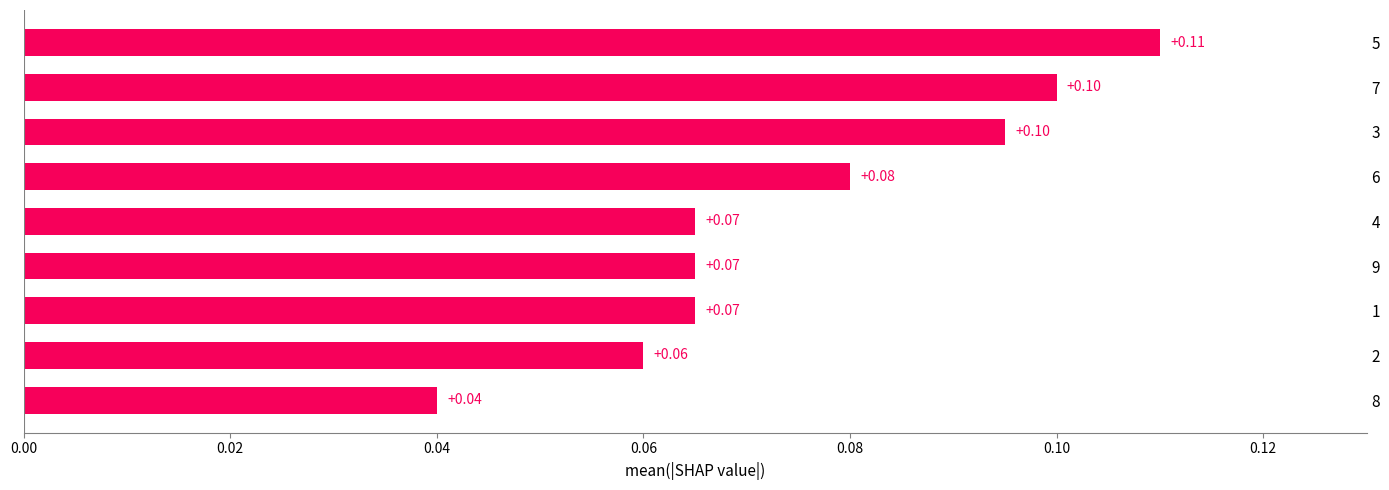

Between 7 and 1, which is larger?

7